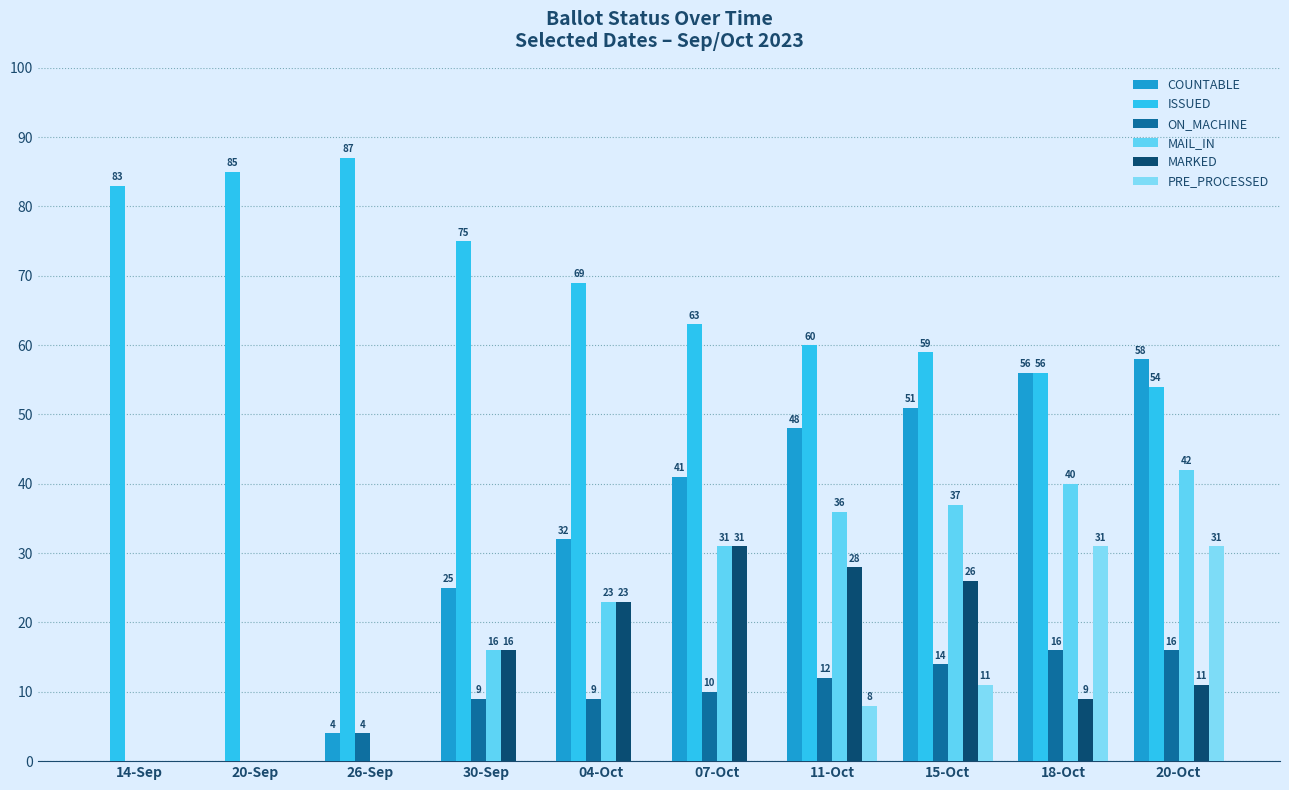

At how many categories does at least one series exceed 0?

10